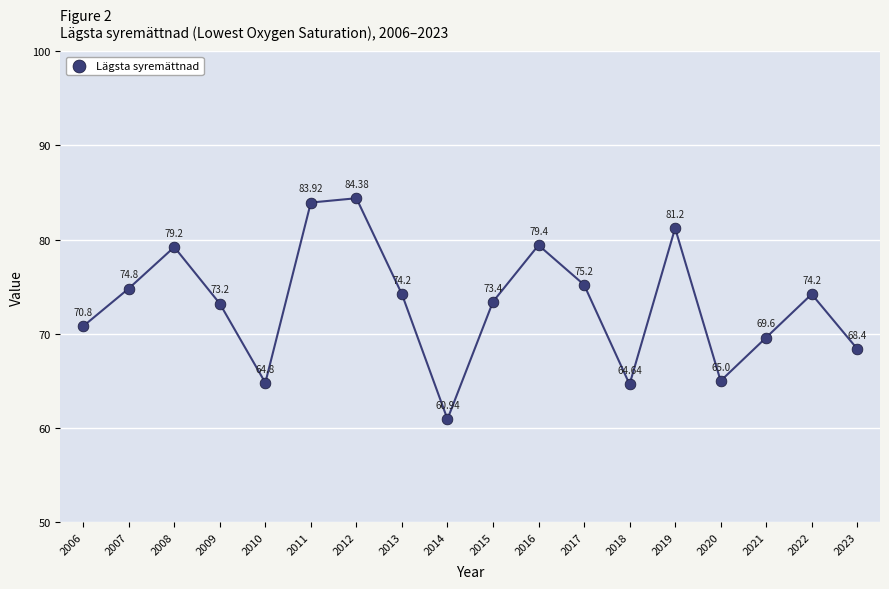

What is the range of Y values (max minus min)?

23.4